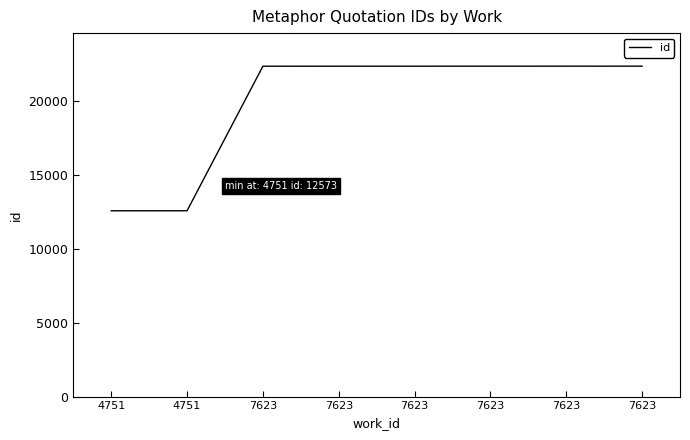

How many lines are shown in the chart?

1